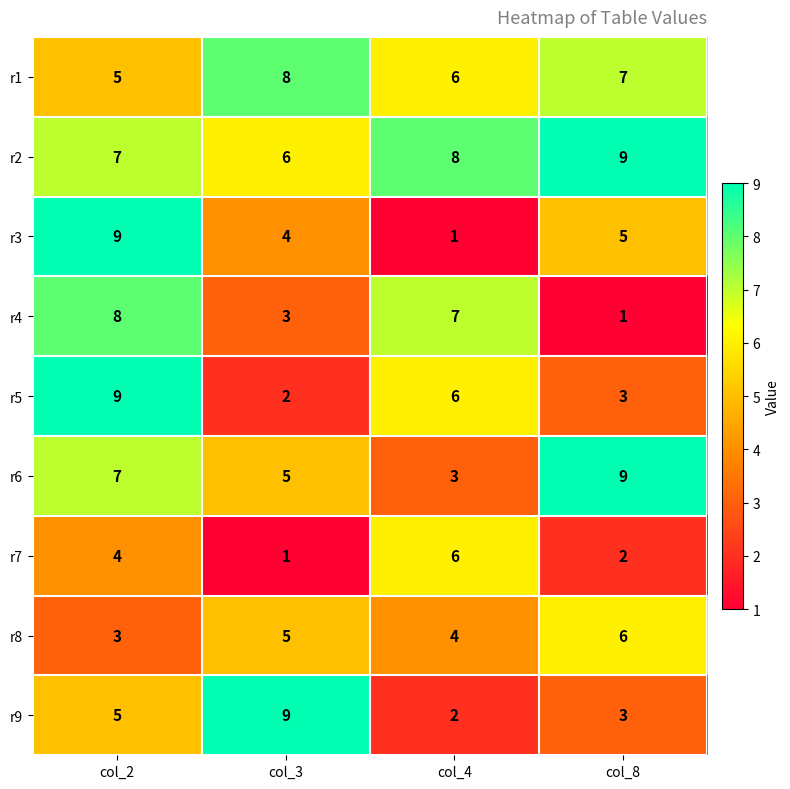

Which series has the largest total across all categories?

r2